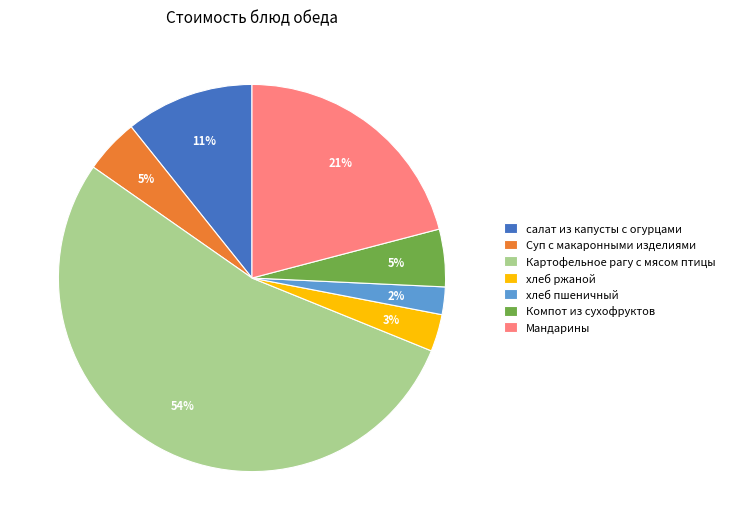

What is the smallest slice in the pie chart?

хлеб пшеничный